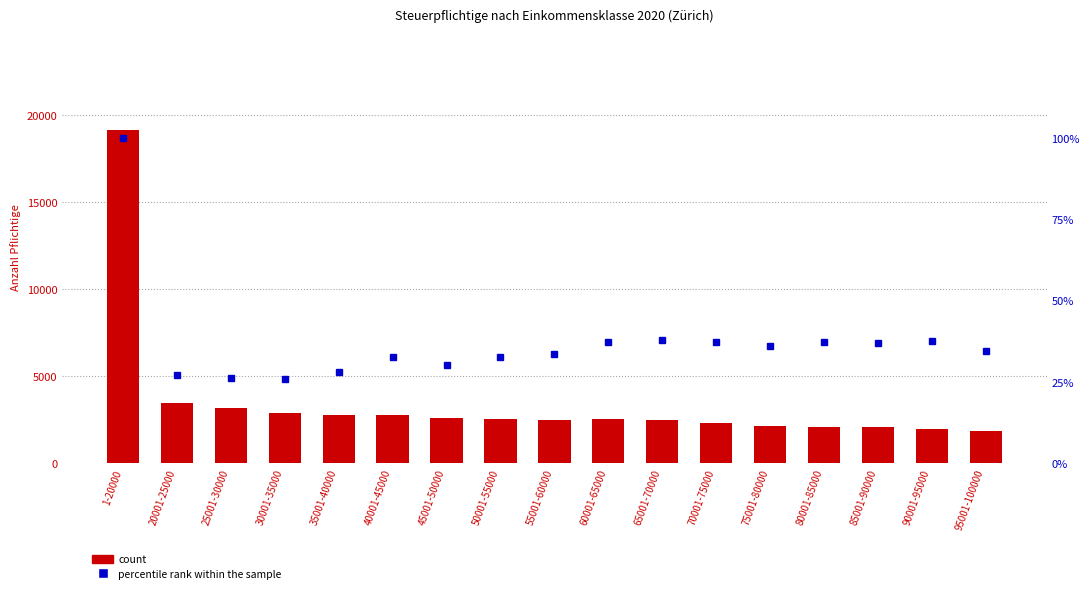

Rank the series at 1-20000 from lowest to highest value.

percentile rank within the sample, count